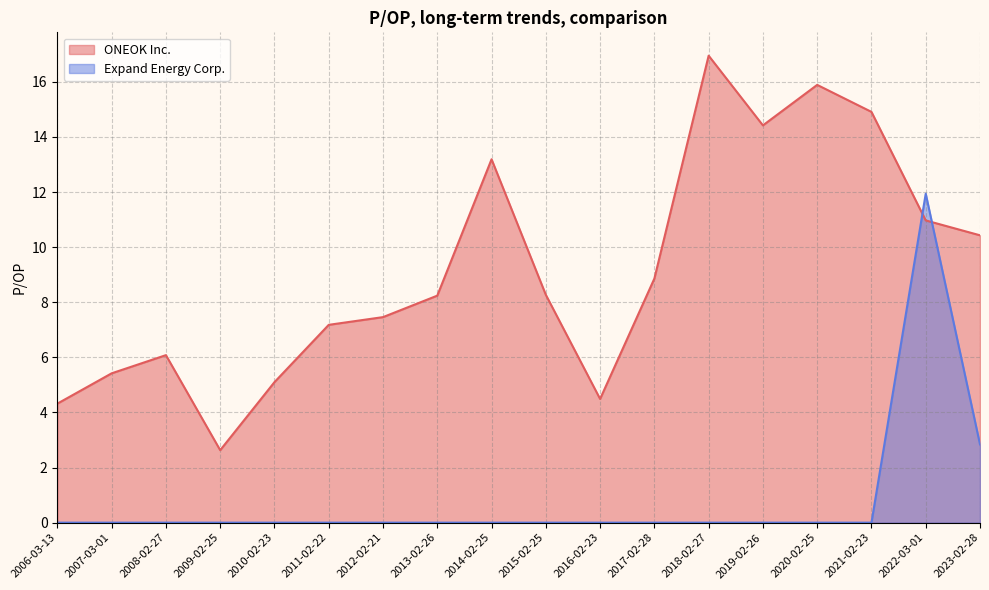

What are all the series names shown in the legend?

ONEOK Inc., Expand Energy Corp.